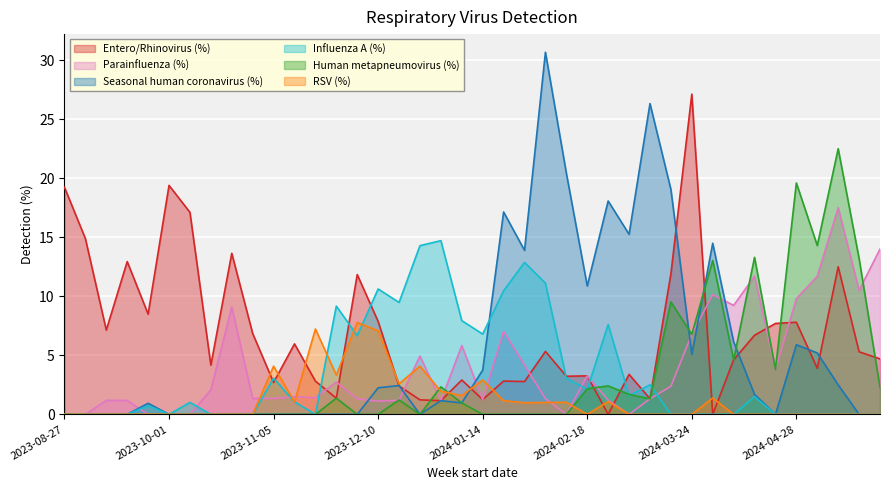

After their last crossing, which series has the higher values: Parainfluenza (%) or RSV (%)?

Parainfluenza (%)